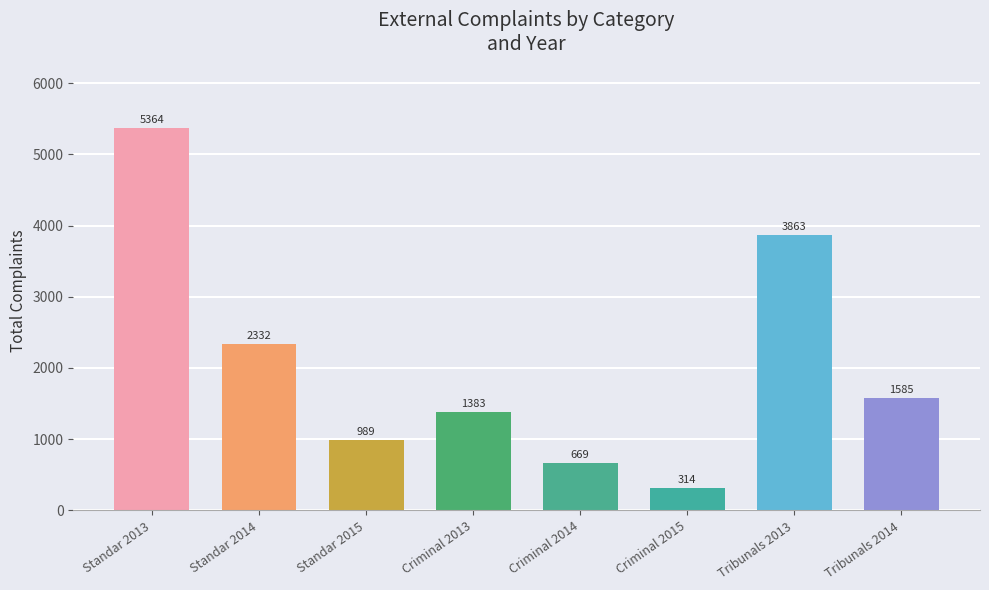

What is the ratio of the value at Tribunals 2014 to the value at Tribunals 2013?

0.4